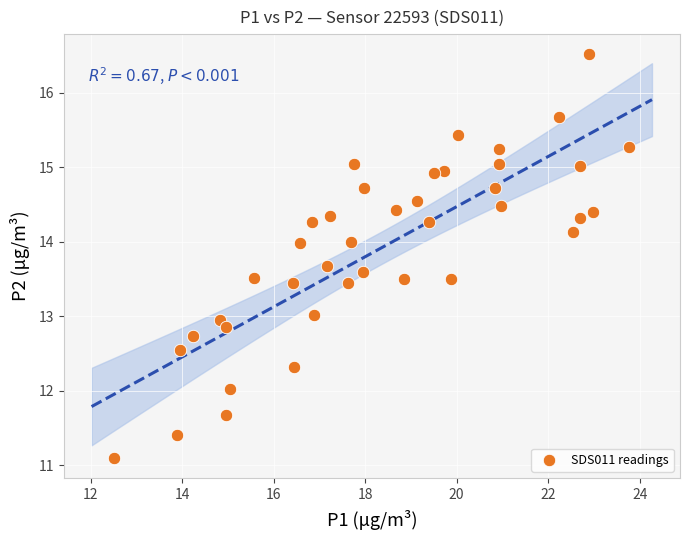

What is the range of Y values (max minus min)?

5.4